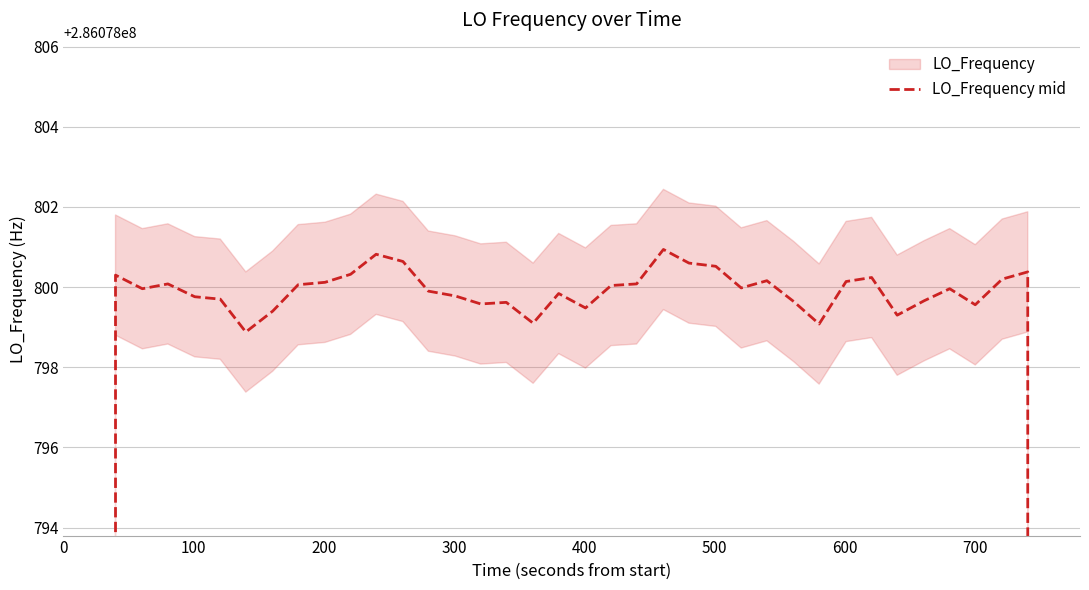

Where is the data nearest to the value 228863040?

100